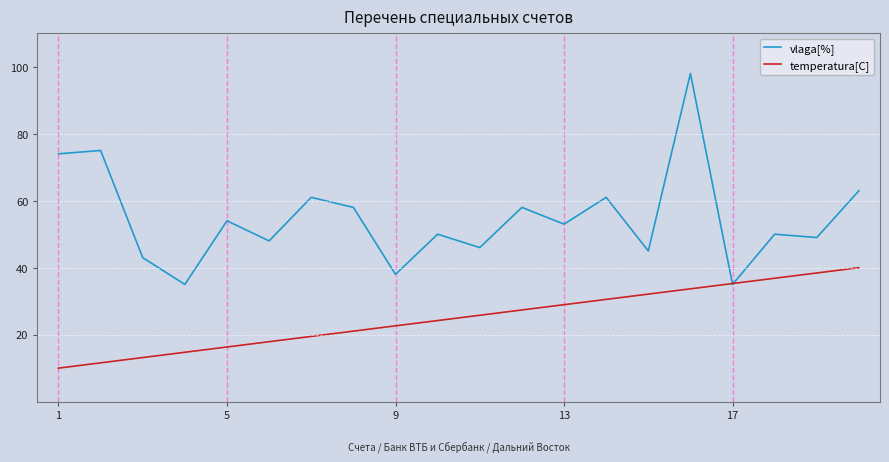

After their last crossing, which series has the higher values: temperatura[C] or vlaga[%]?

vlaga[%]